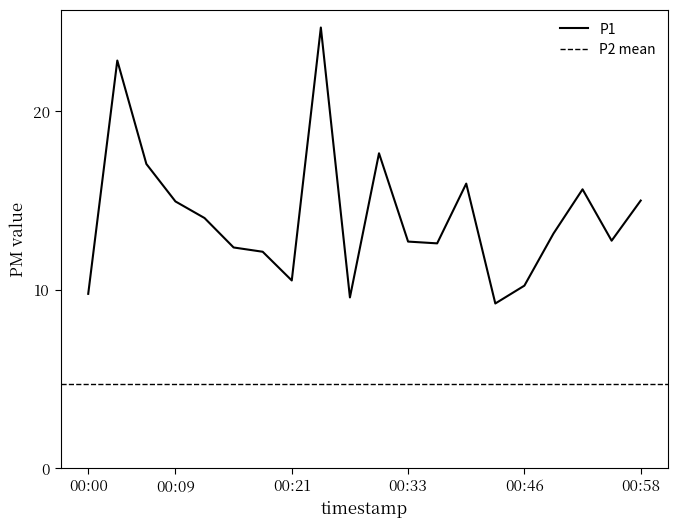

Rank the categories by value from lowest to highest.

00:42, 00:27, 00:00, 00:46, 00:21, 00:18, 00:15, 00:36, 00:33, 00:55, 00:49, 00:12, 00:09, 00:58, 00:52, 00:39, 00:06, 00:30, 00:03, 00:24